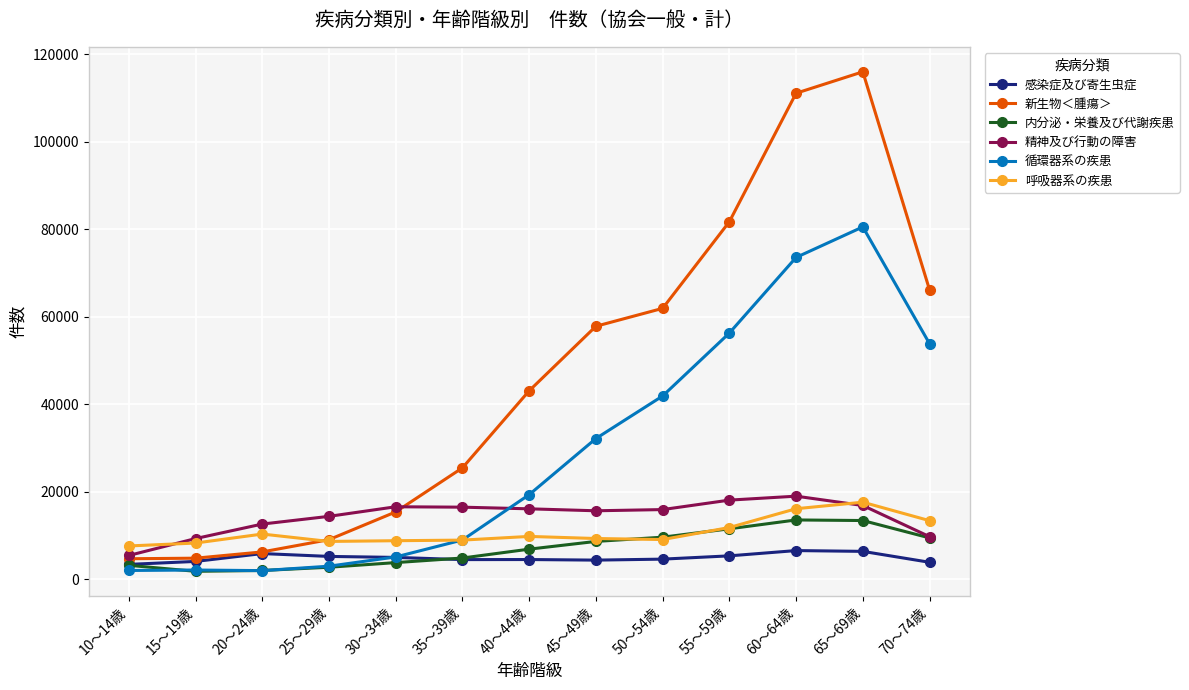

What is the average value of the 内分泌・栄養及び代謝疾患 series?

7056